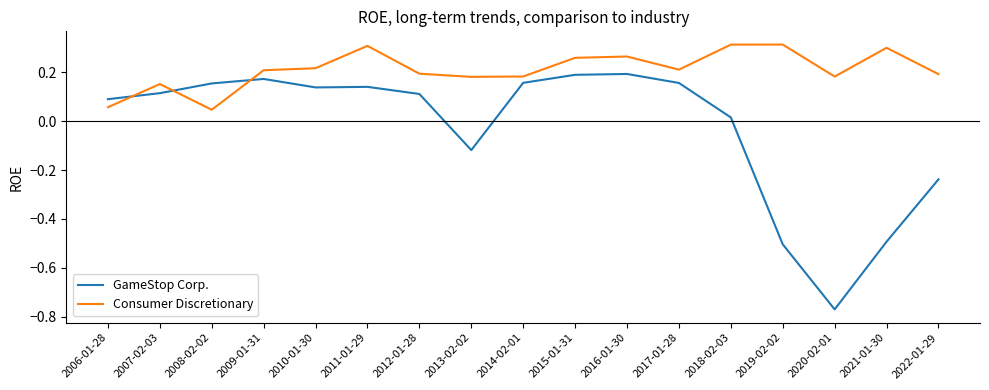

At 2008-02-02, list the series in order from smallest to largest.

Consumer Discretionary, GameStop Corp.